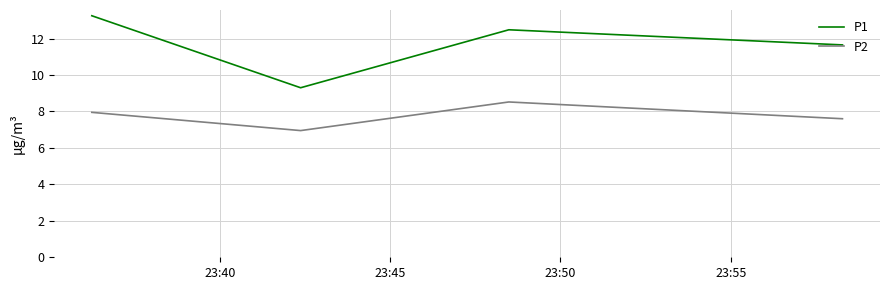

Which series has the largest total across all categories?

P1